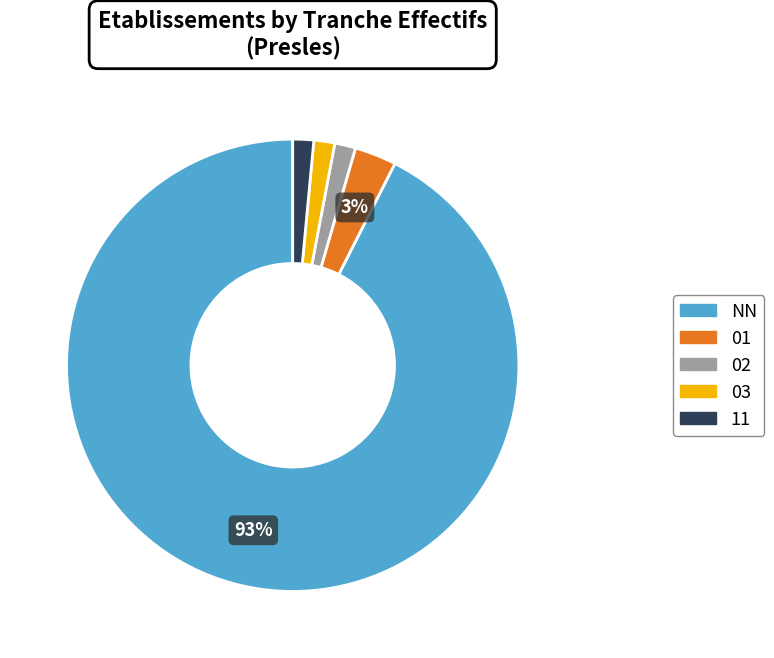

How many slices are in this pie chart?

5